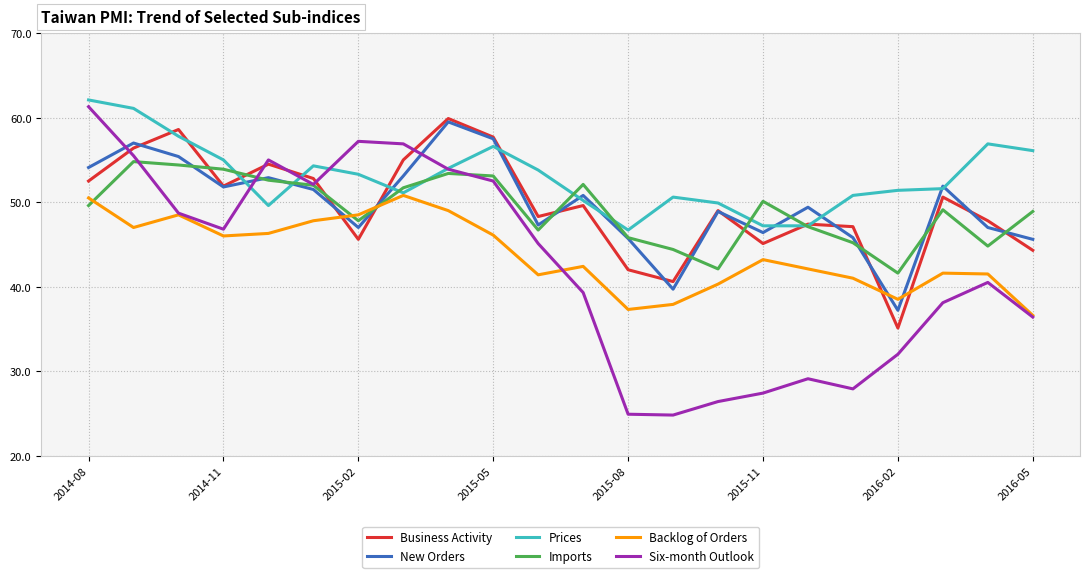

What is the minimum value for Business Activity?

35.1